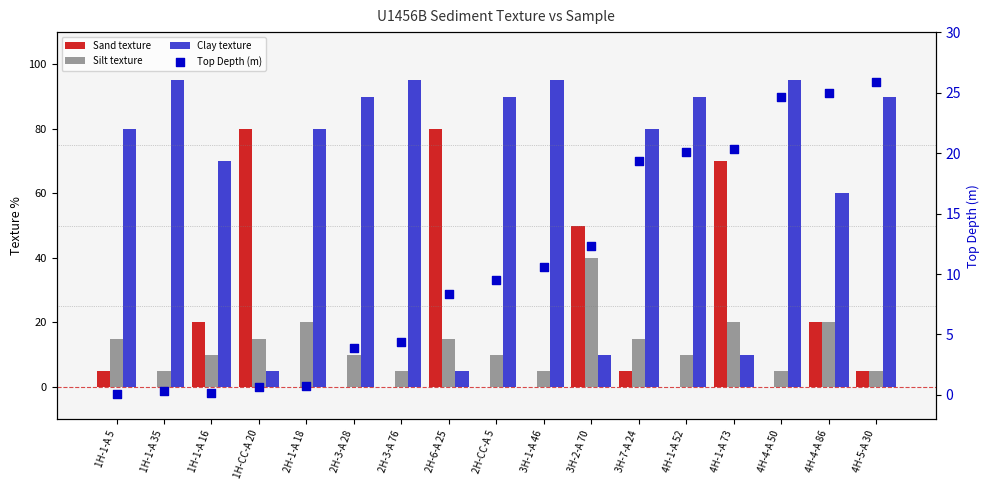

At which category is the sum across all series the highest?

4H-5-A 30